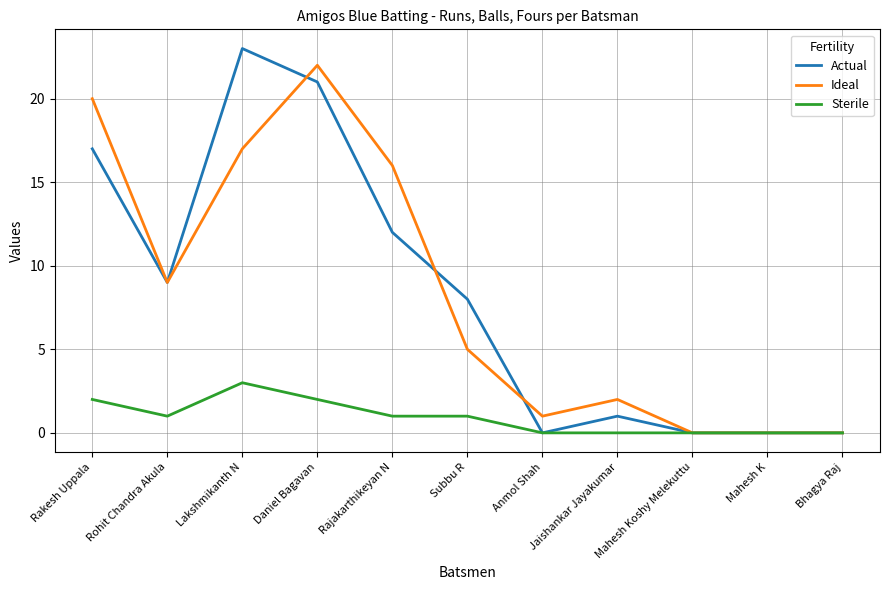

Is it true that Ideal equals 1 at Jaishankar Jayakumar?

False